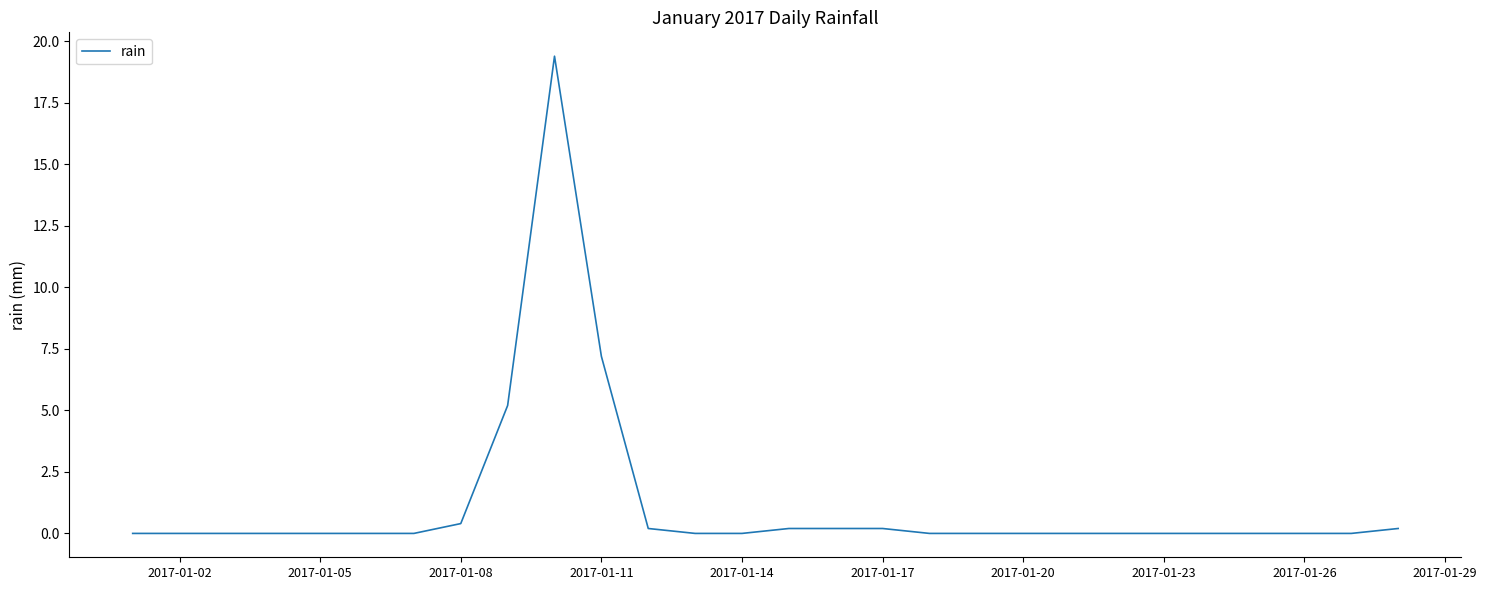

What is the difference between the maximum and minimum values?

19.4